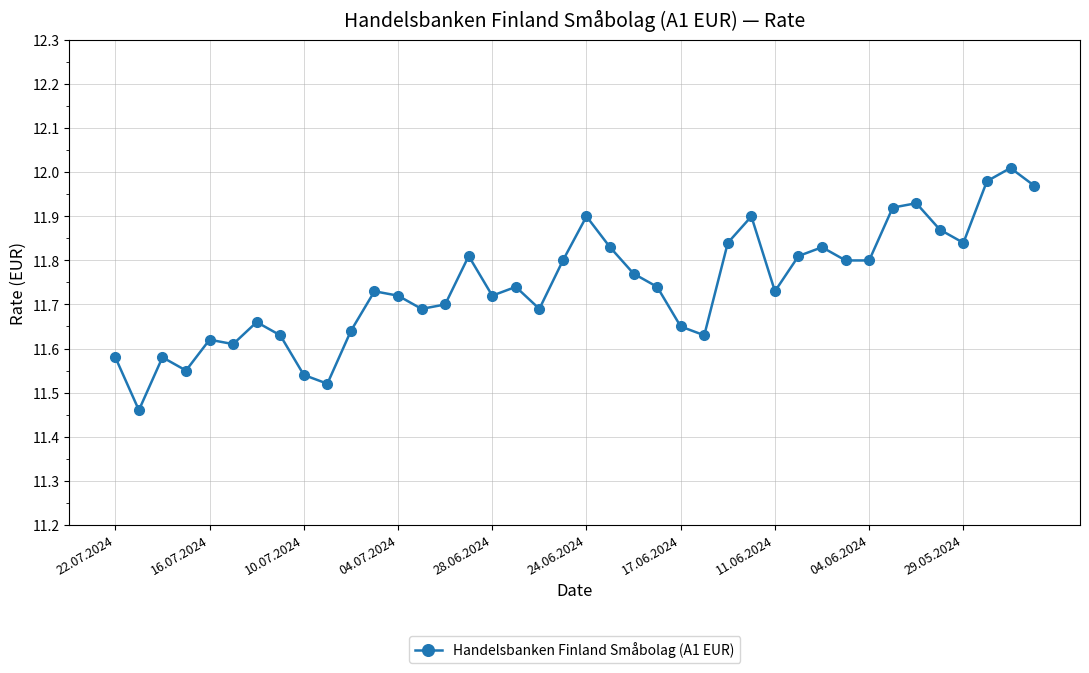

What is the sum of all values?

469.7